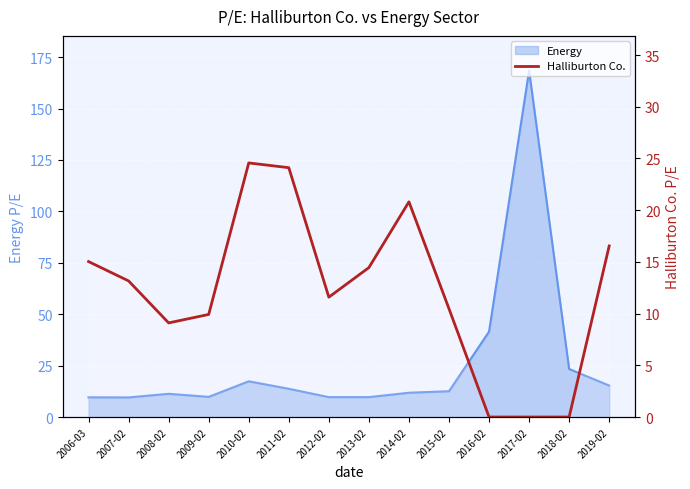

Is it true that the value at 2010-02 is 24.6?

True